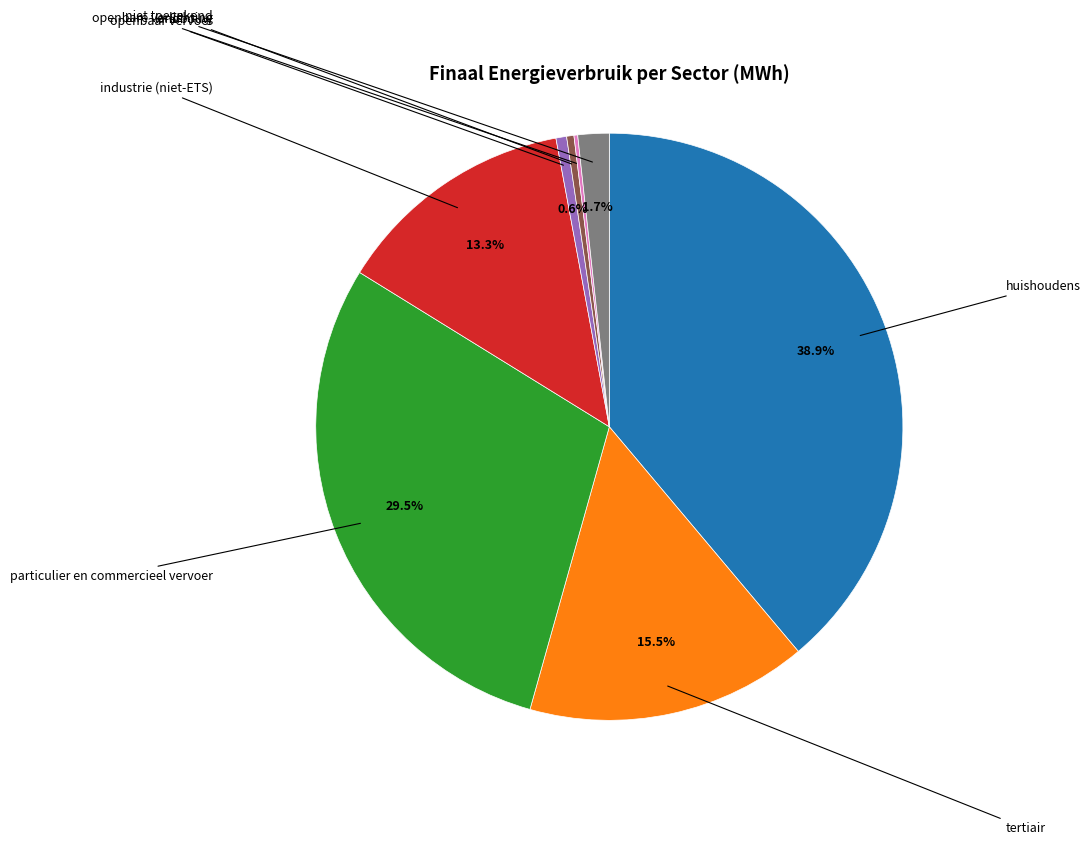

To the nearest percent, what is the difference between the largest and smallest slice percentages?

39%